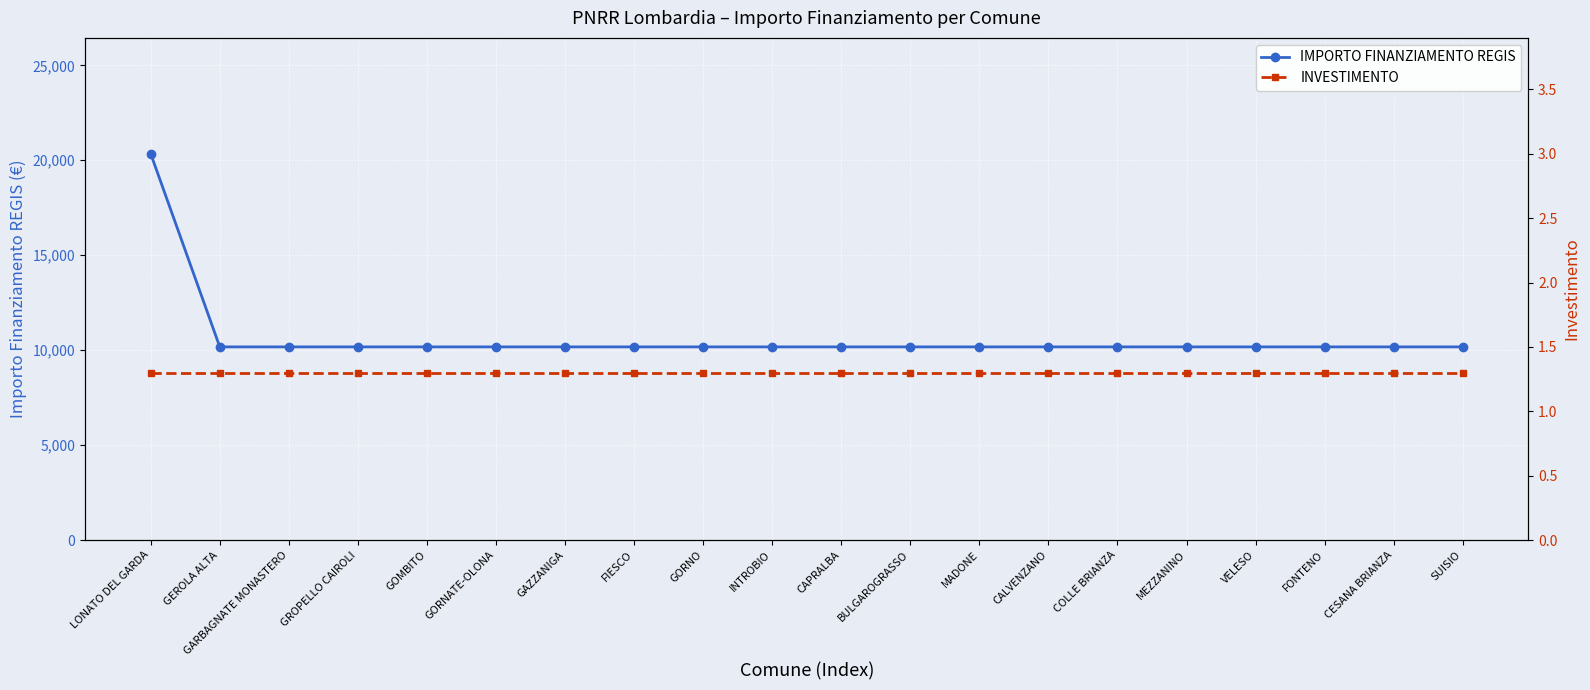

What is the label of the 12th point from the right?

GORNO